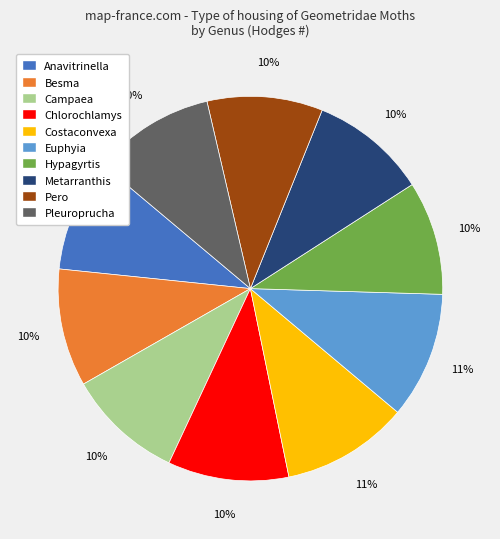

The Besma slice represents 1% of the pie. True or false?

False